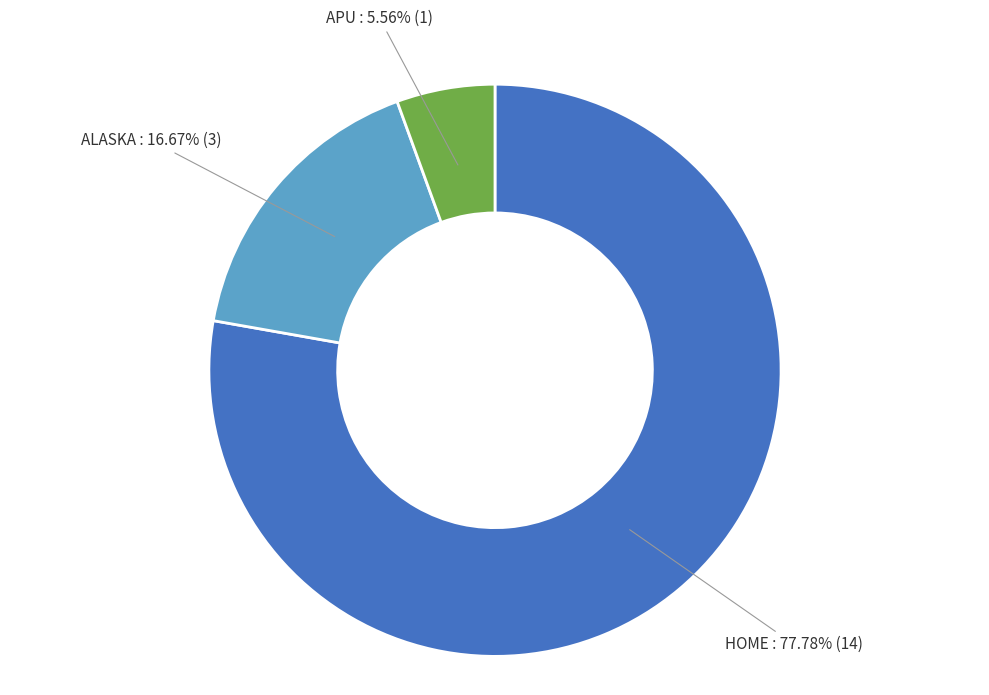

What is the smallest slice in the pie chart?

APU